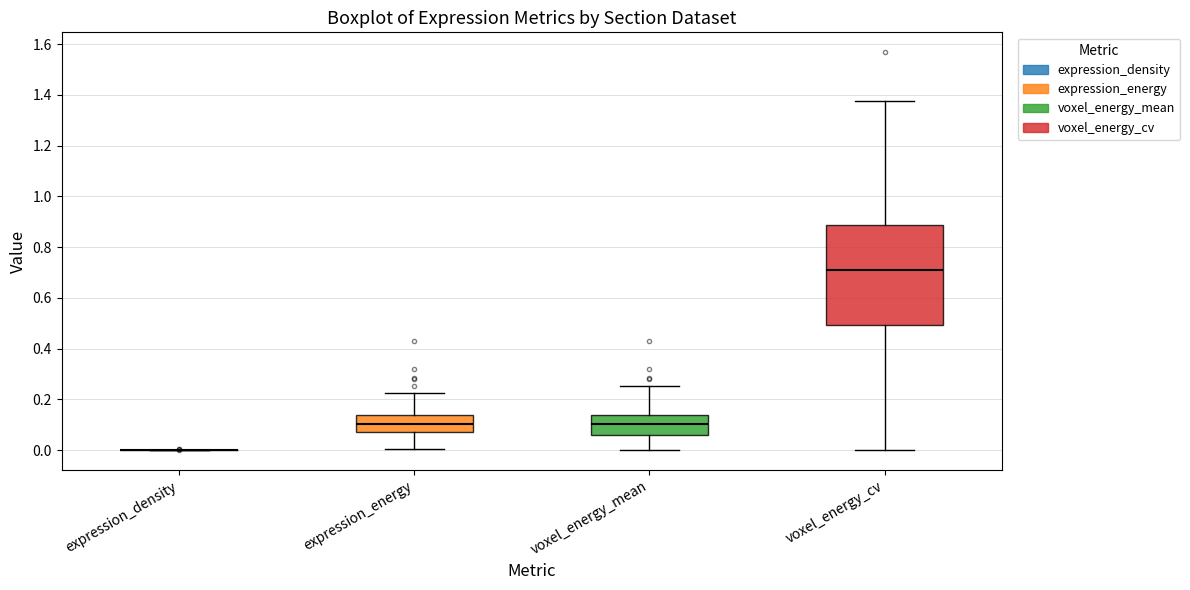

Reading left to right, read every box against the y-axis: the position of its median line, the range the box covers, and the ends of its whiskers. The values are not printed on the chart, so give them approximately, as read against the axis.

expression_density: box collapsed to a line at 0.00, whiskers 0.00 to 0.00
expression_energy: median 0.10, box 0.08 to 0.14, whiskers 0.00 to 0.22
voxel_energy_mean: median 0.10, box 0.06 to 0.14, whiskers 0.00 to 0.26
voxel_energy_cv: median 0.70, box 0.50 to 0.88, whiskers 0.00 to 1.38